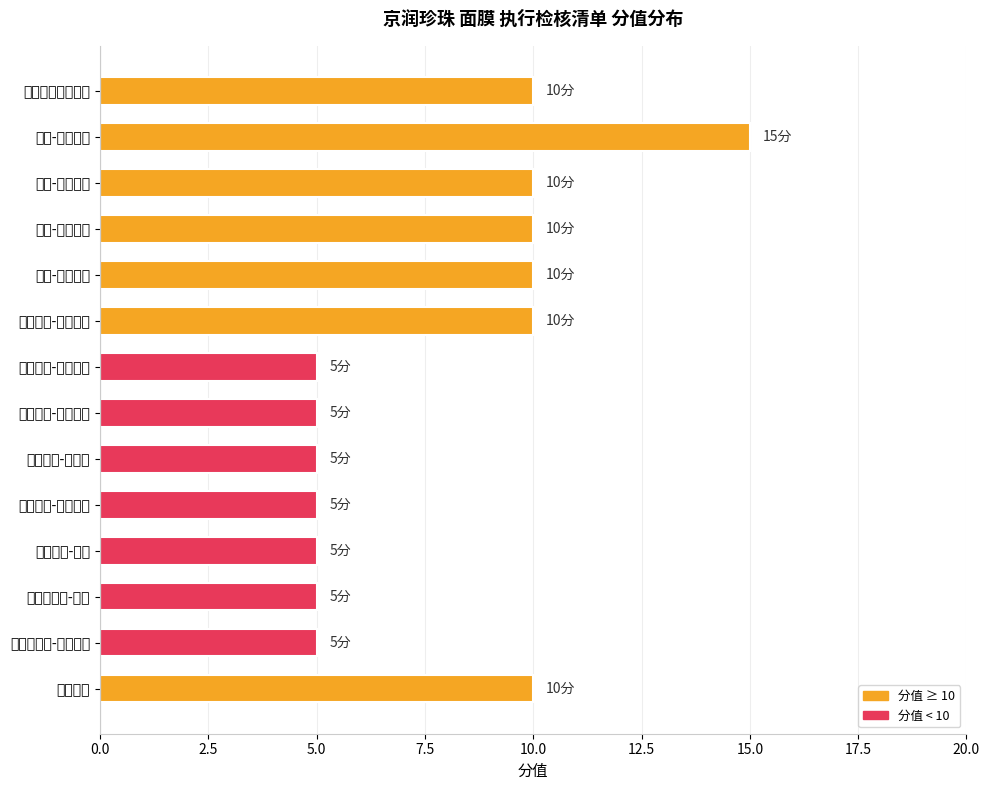

What is the greatest value displayed?

15